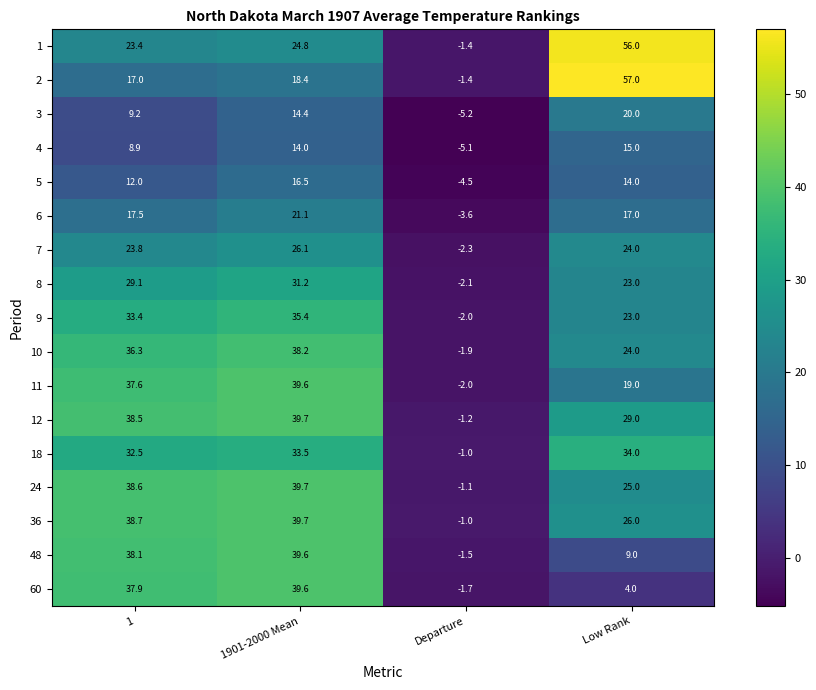

What is the difference between the highest and lowest values at 1901-2000 Mean?

25.7